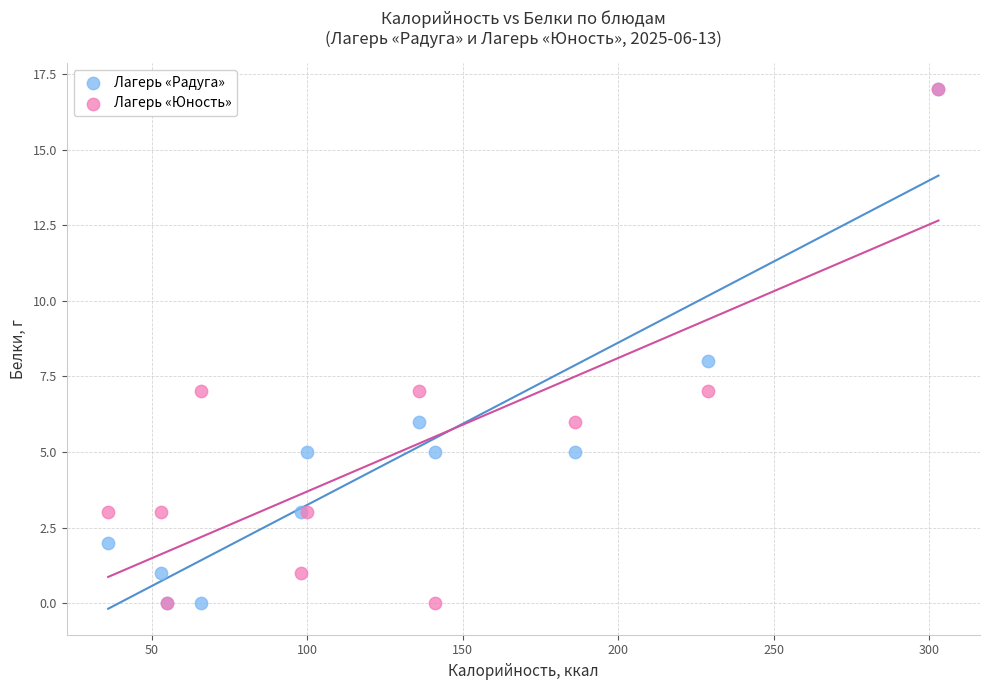

What are all the series names shown in the legend?

Лагерь «Радуга», Лагерь «Юность»